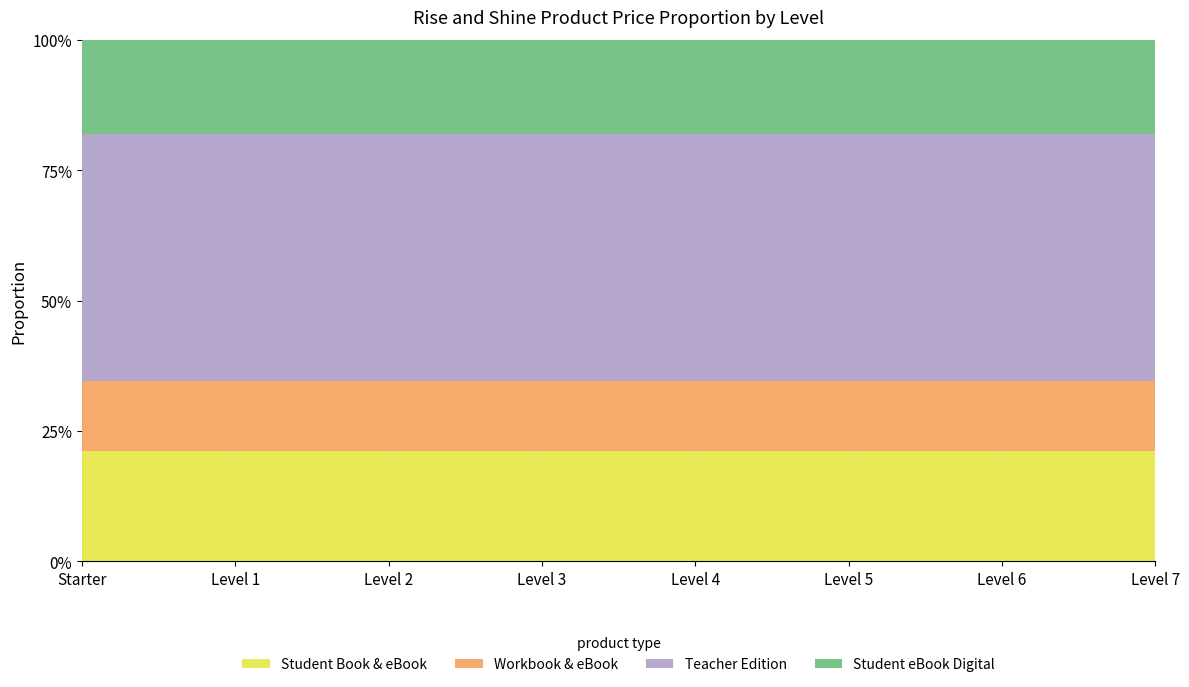

What is the minimum value shown in the chart?

32.5